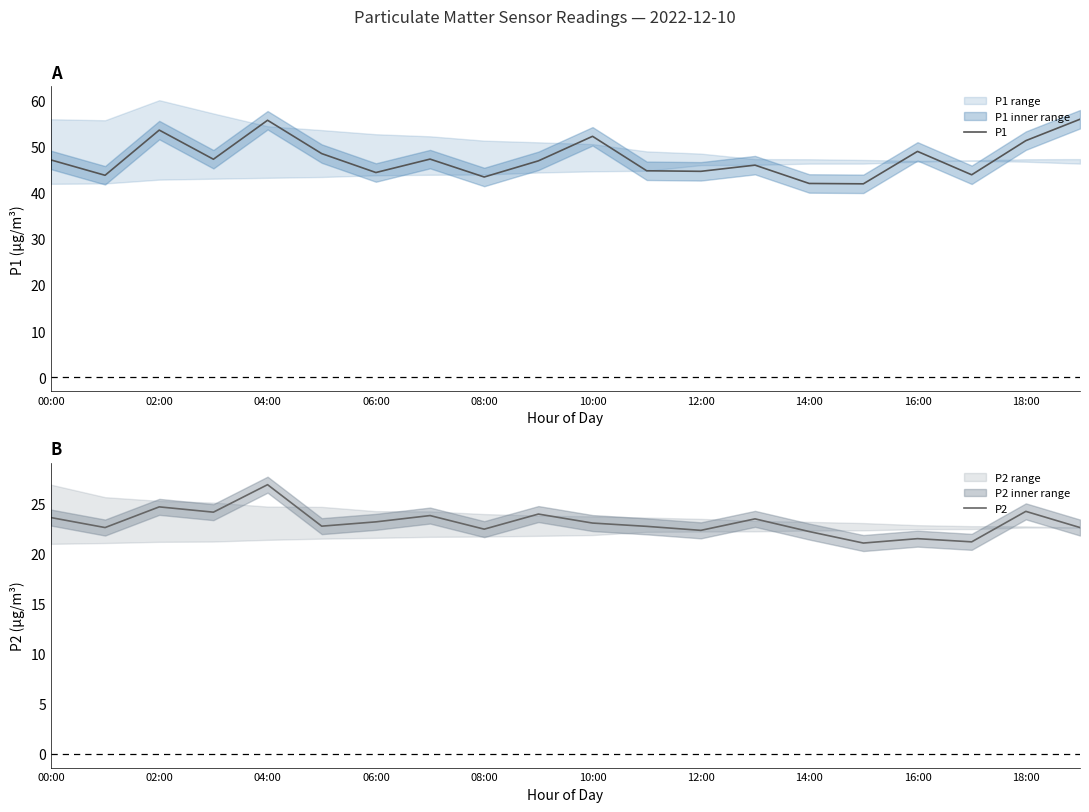

True or false: P1 has a value of 64.9 at 00:00.

False